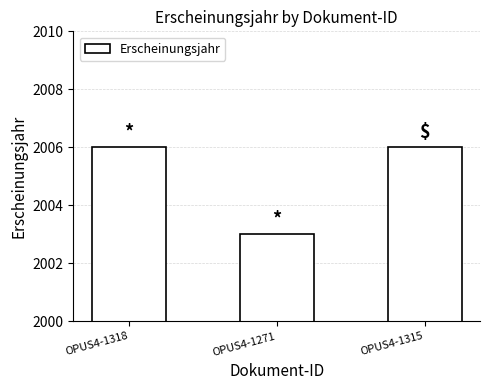

Between OPUS4-1271 and OPUS4-1315, which is larger?

OPUS4-1315